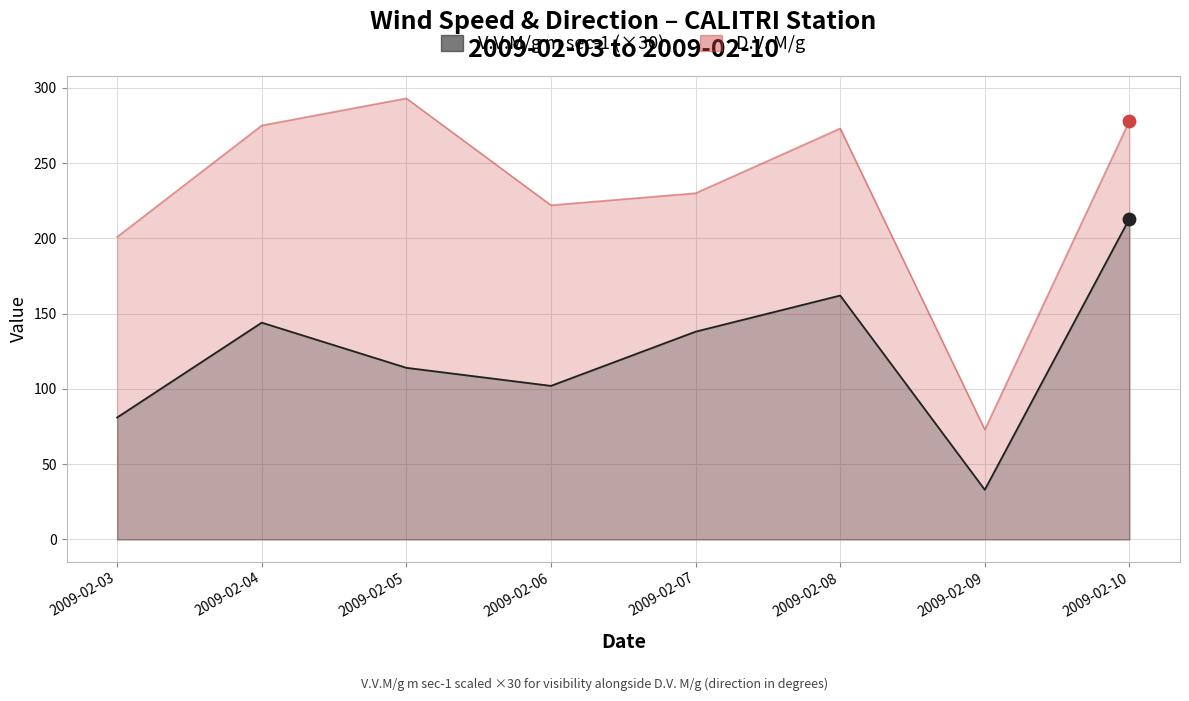

At which category is the sum across all series the highest?

2009-02-10